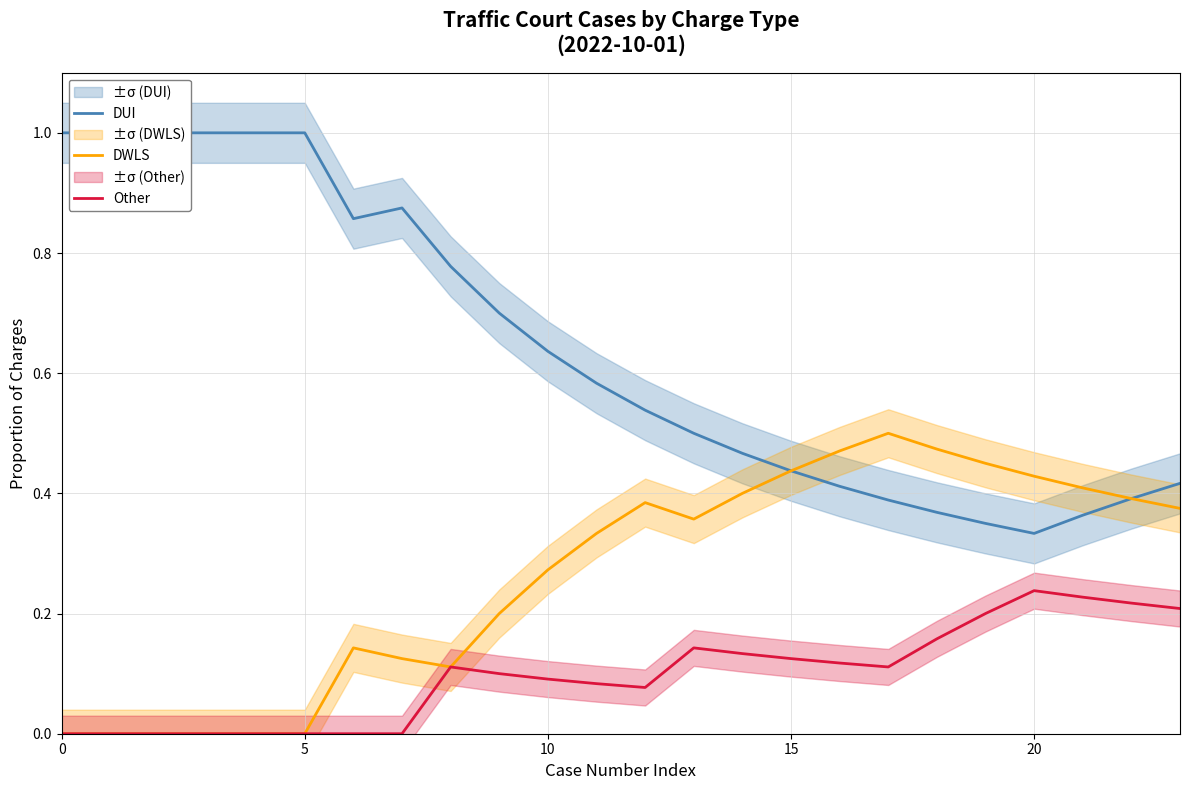

At 11, list the series in order from largest to smallest.

DUI, DWLS, Other